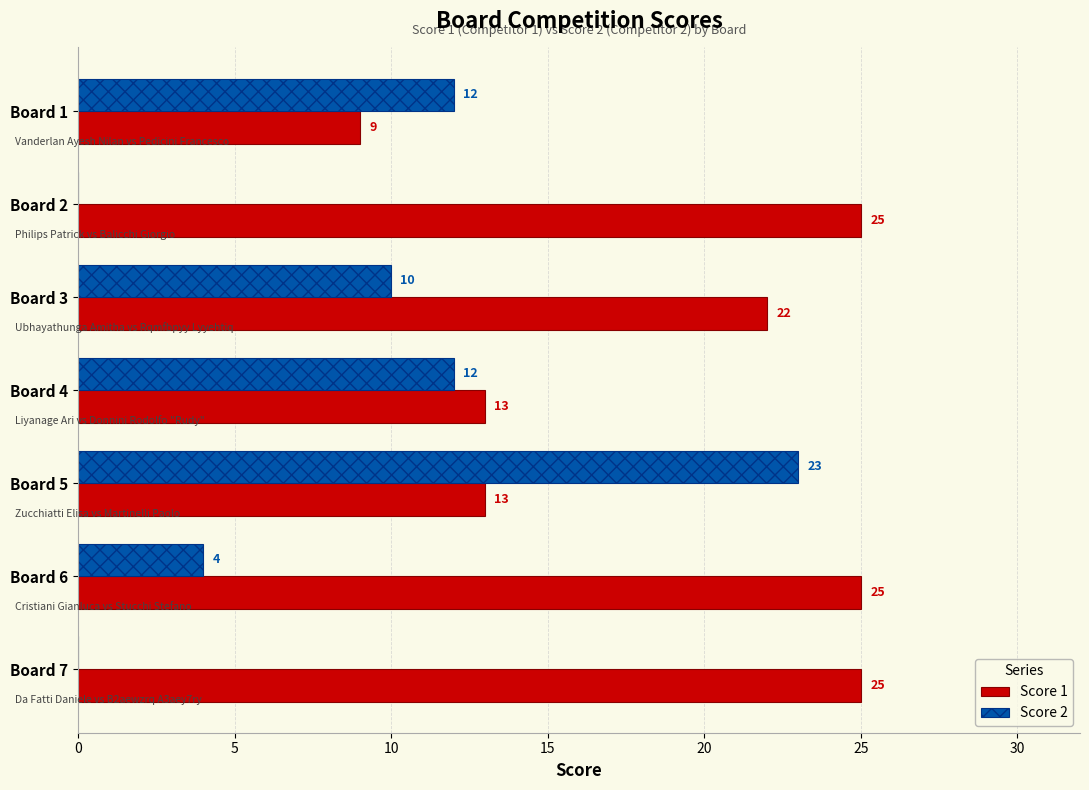

Which category has the highest value in the Score 2 series?

Board 5